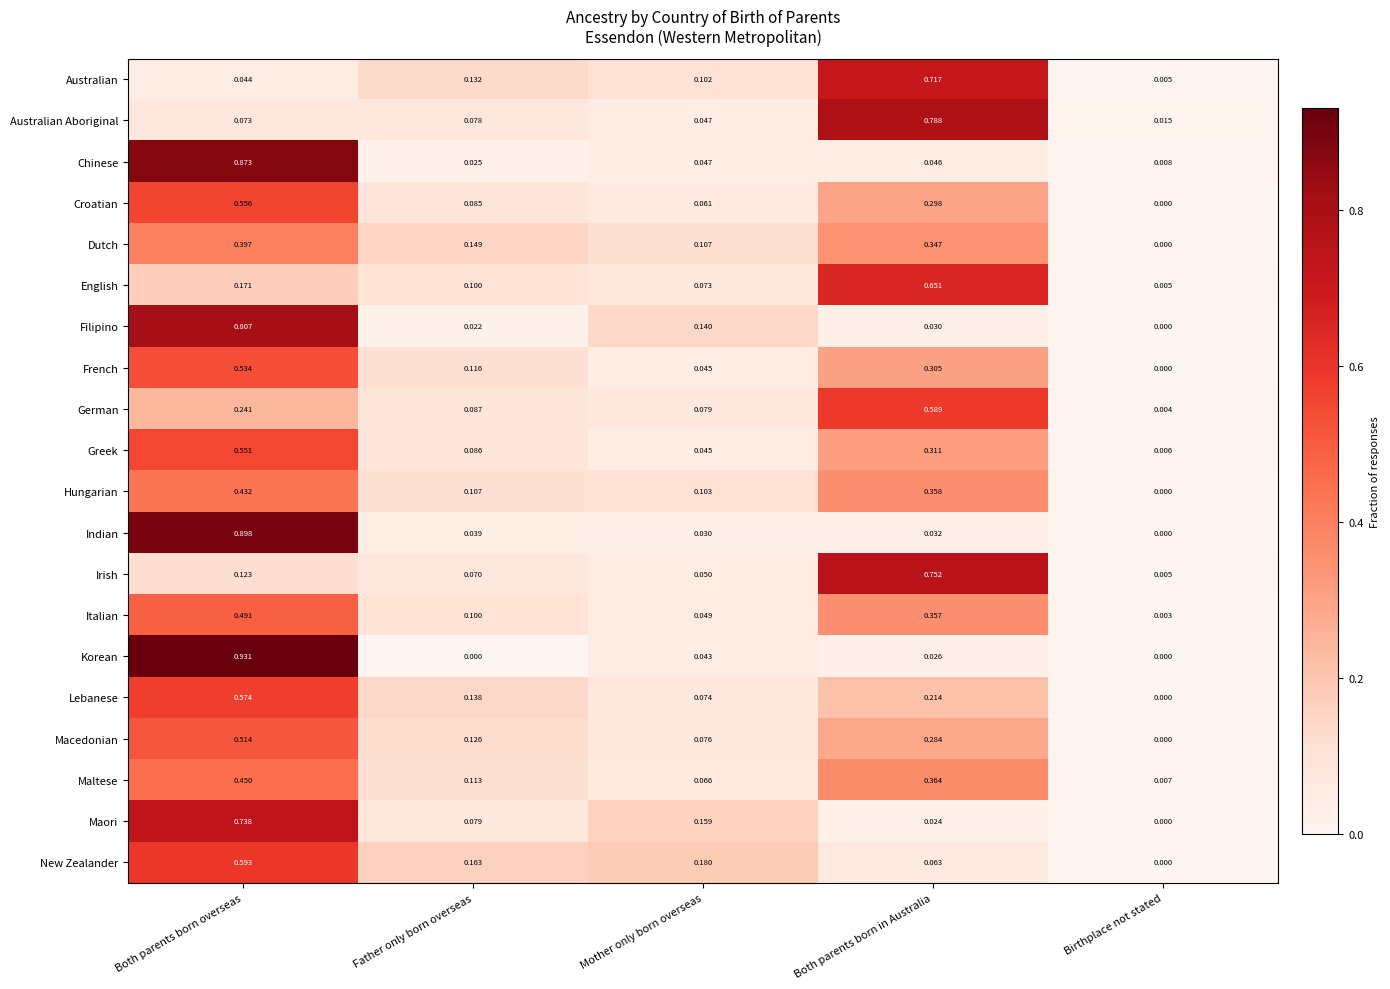

At how many categories does at least one series exceed 0?

5